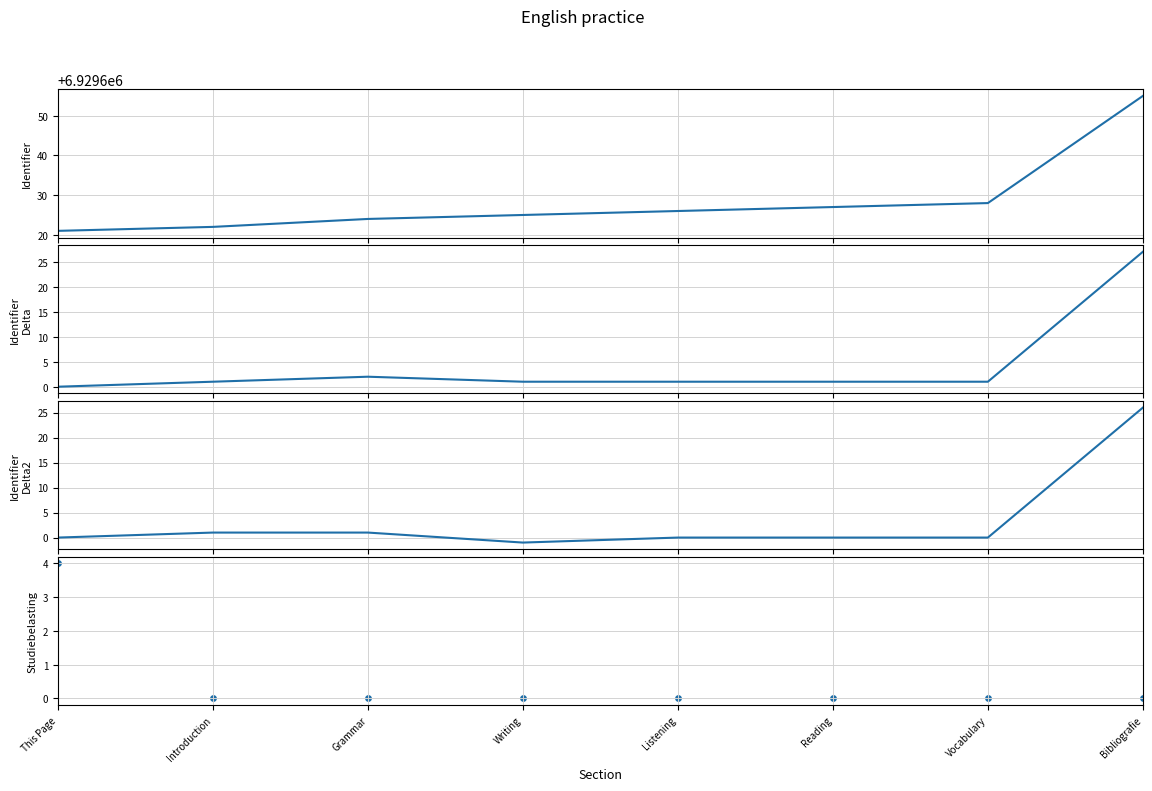

Which series reaches the minimum Y coordinate?

Identifier Delta2